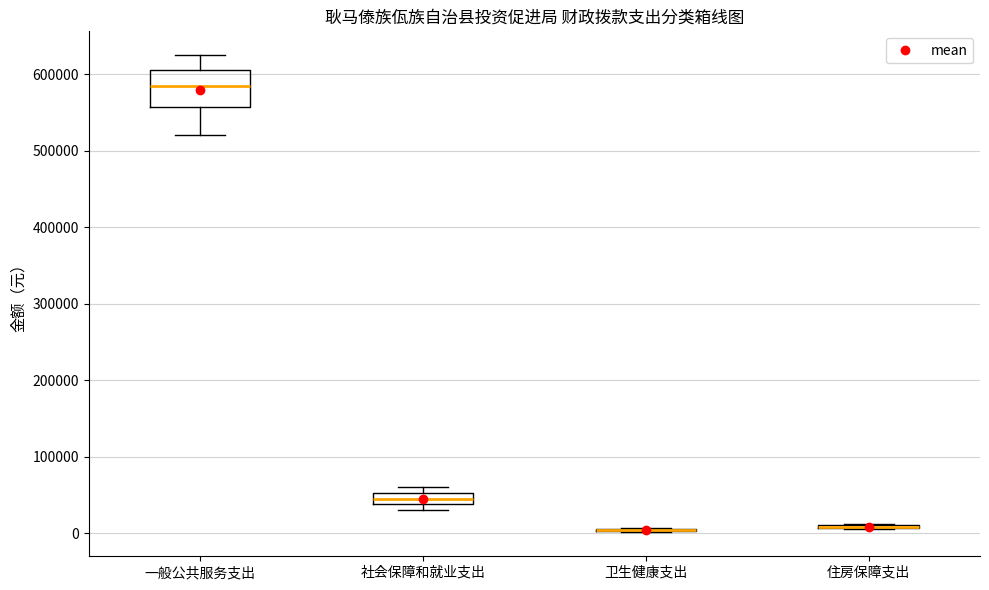

Comparing the boxes themselves (not the whiskers), which one is the tallest?

一般公共服务支出